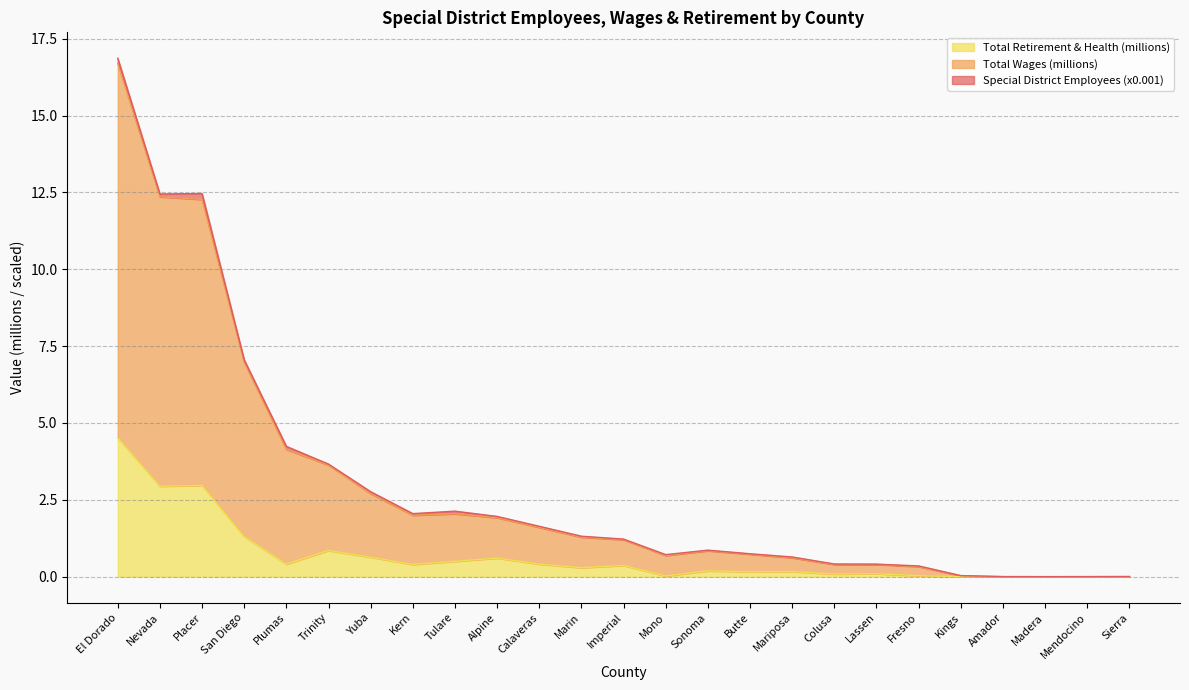

What is the highest value of the Total Retirement & Health (millions) series?

4.5